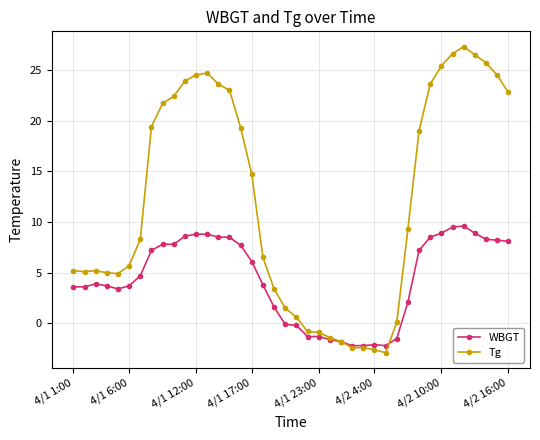

Which series has the widest spread of values?

Tg